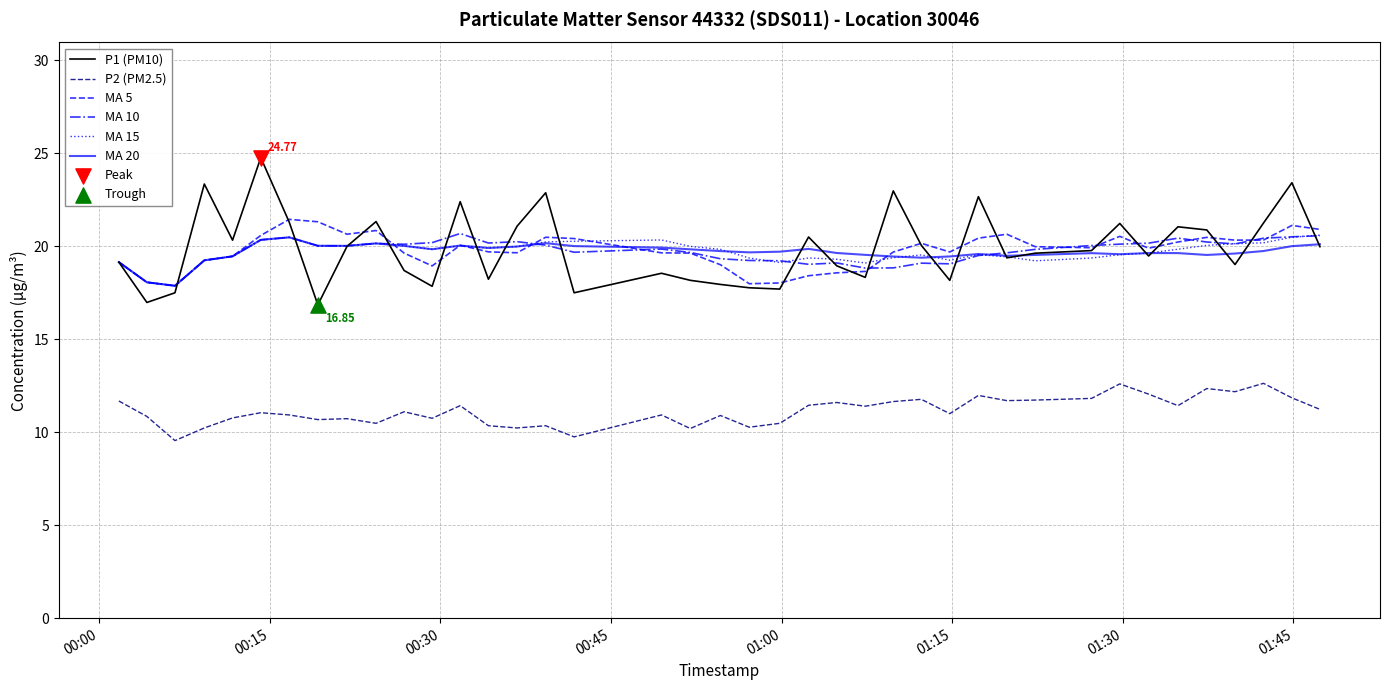

At how many categories does at least one series exceed 19?

38